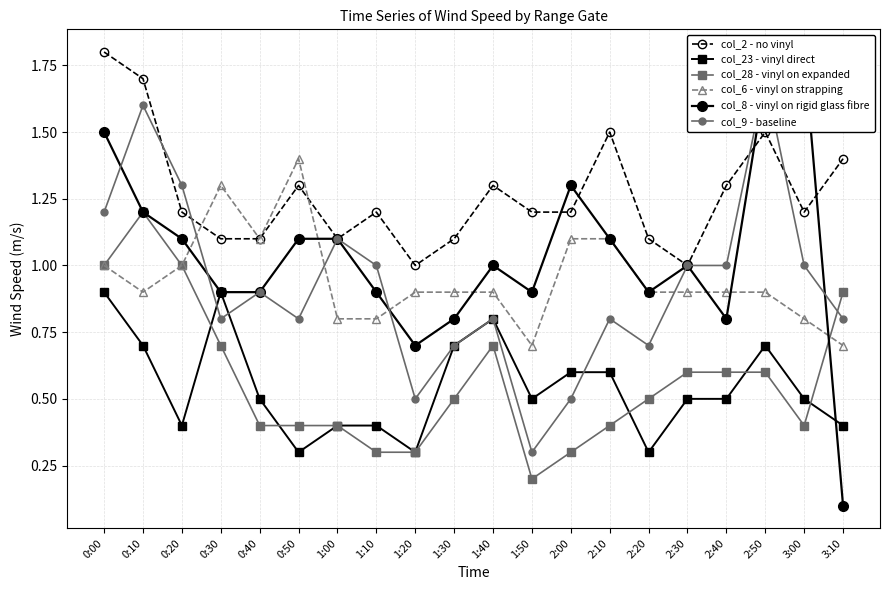

What are all the series names shown in the legend?

col_2 - no vinyl, col_23 - vinyl direct, col_28 - vinyl on expanded, col_6 - vinyl on strapping, col_8 - vinyl on rigid glass fibre, col_9 - baseline